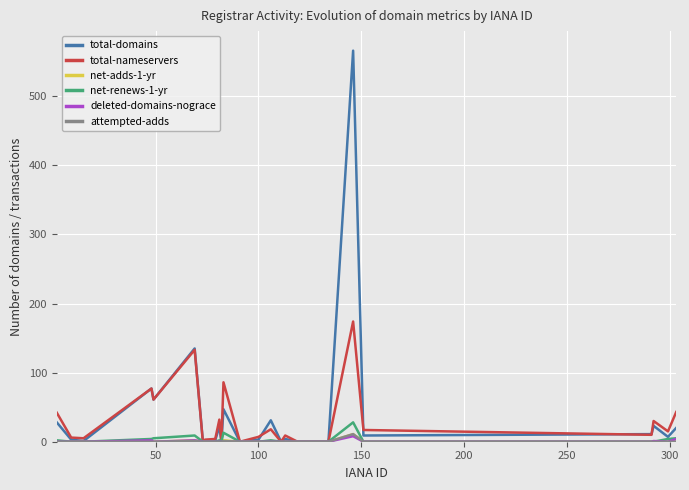

What is the greatest value displayed?

566